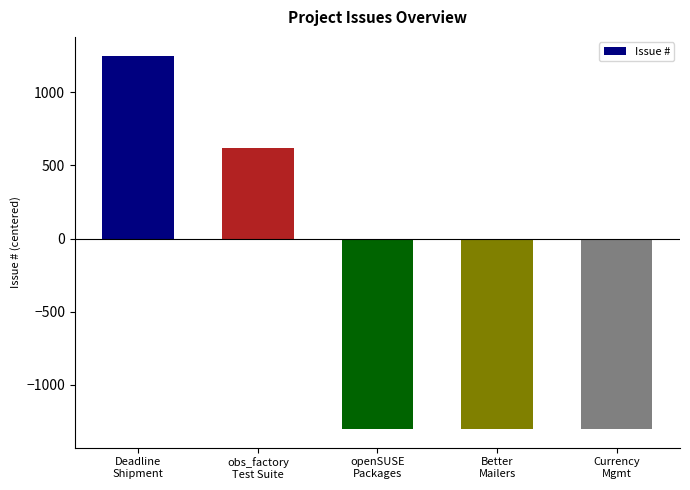

What is the minimum value shown in the chart?

-1304